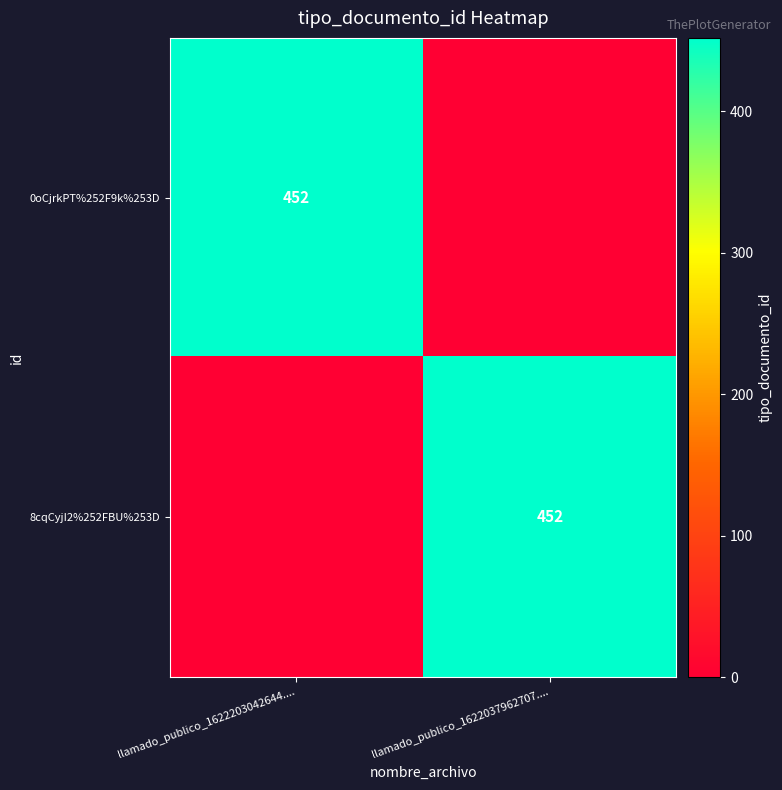

True or false: 0oCjrkPT%252F9k%253D has a value of 275 at llamado_publico_1622203042644.....

False